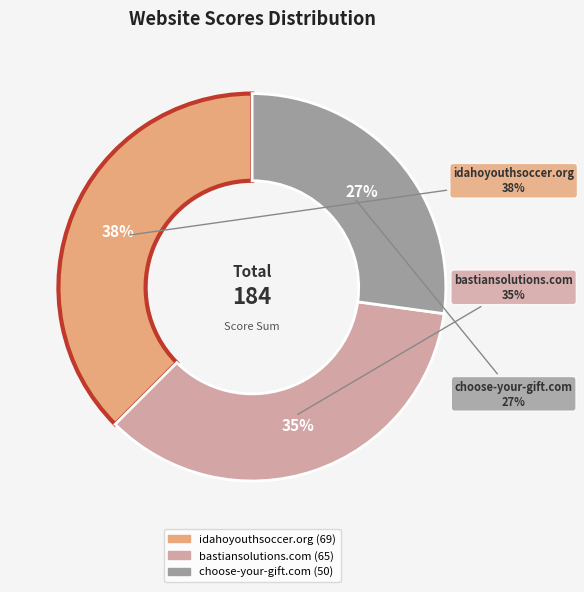

Approximately how many times larger is the value at idahoyouthsoccer.org compared to choose-your-gift.com?

1.4